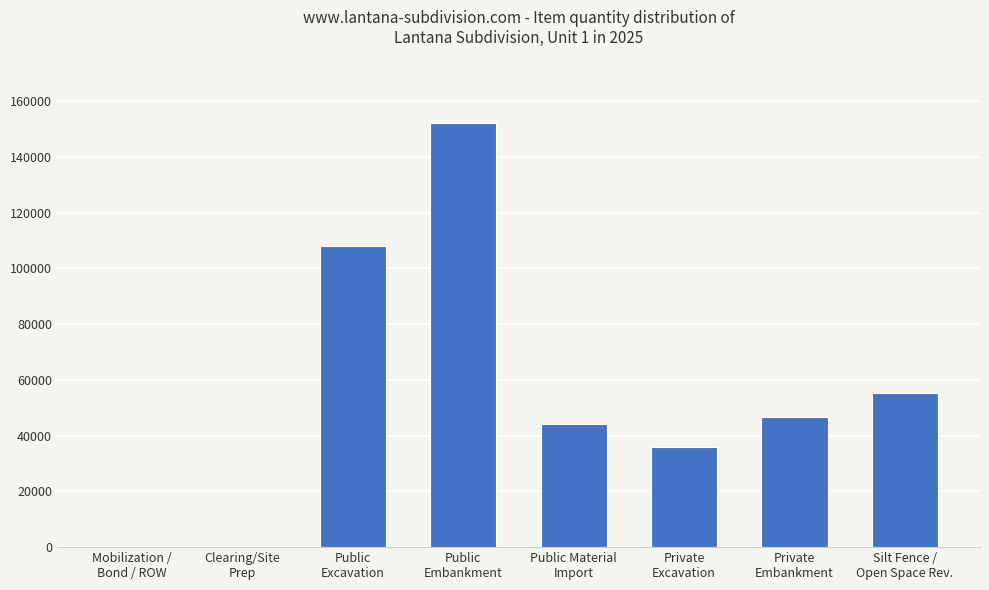

What is the average value?

55263.3